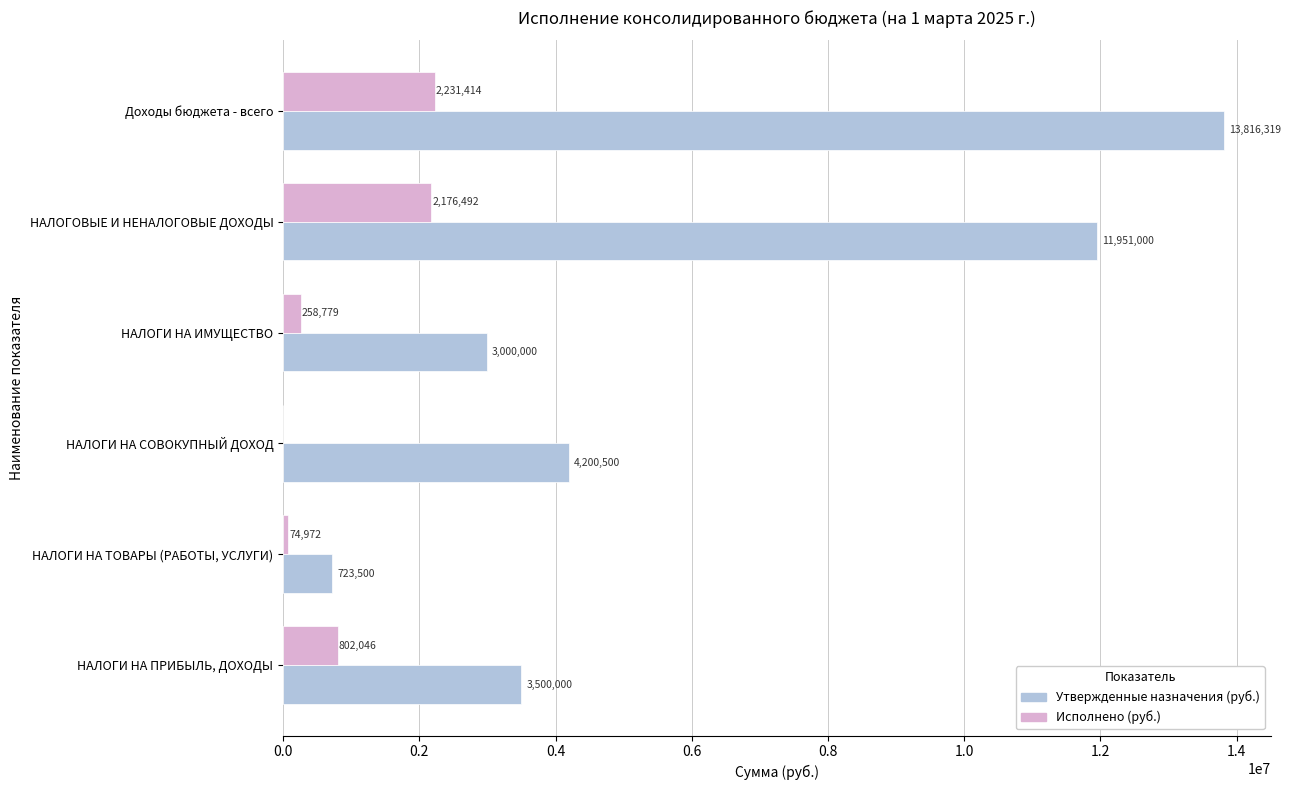

What is the average value of the Исполнено (руб.) series?

923950.4